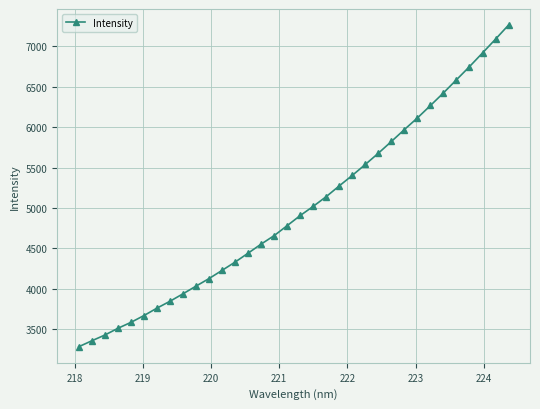

What is the value of the 16th point from the left?

4659.1